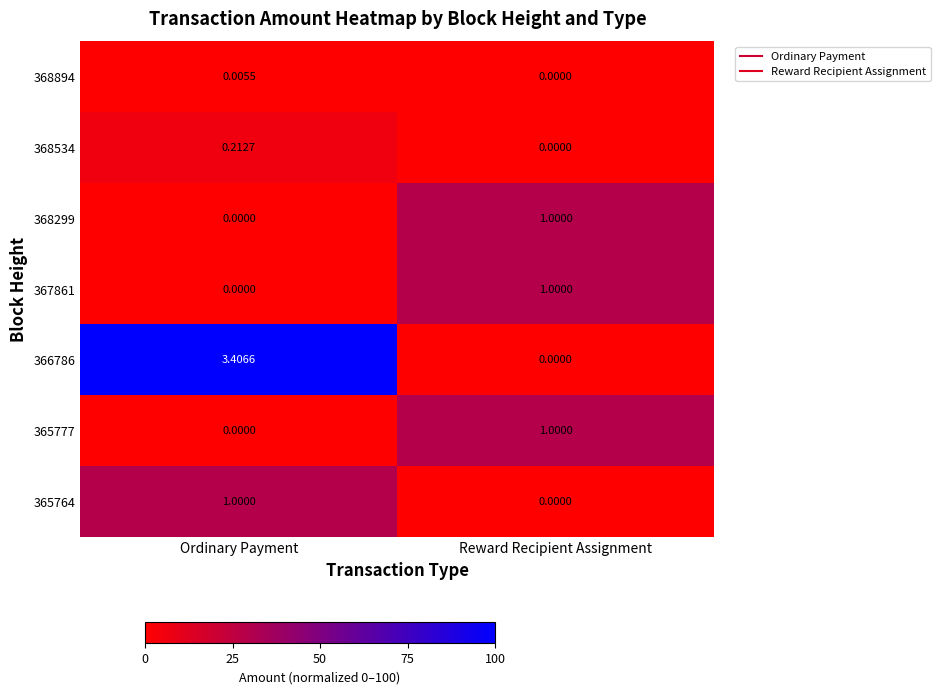

Which series has the largest total across all categories?

366786